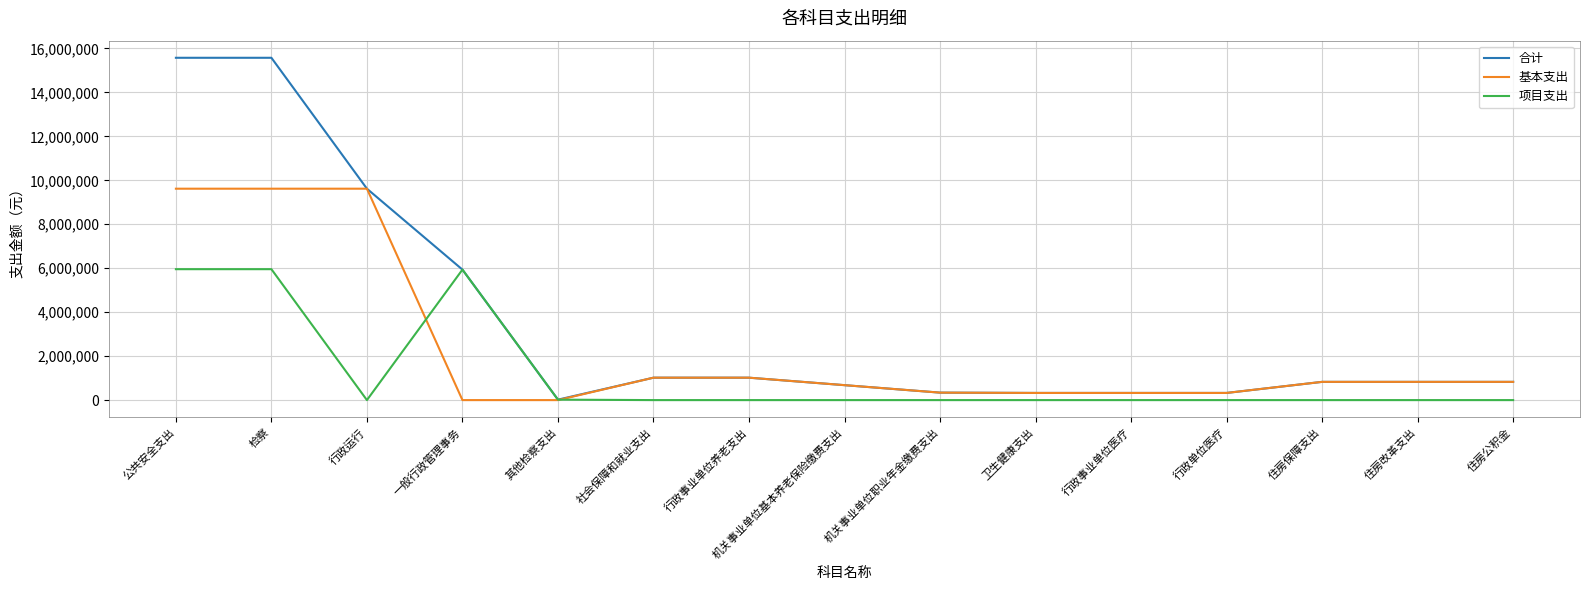

What value does the 基本支出 series have at 机关事业单位职业年金缴费支出?

339941.6